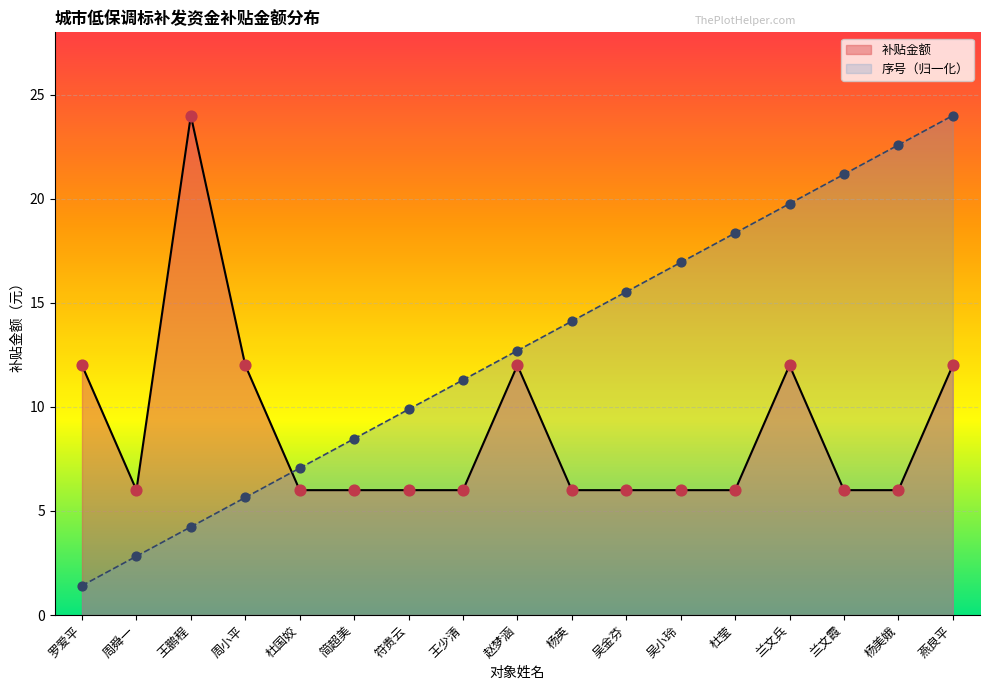

Which series has the largest total across all categories?

序号（归一化）